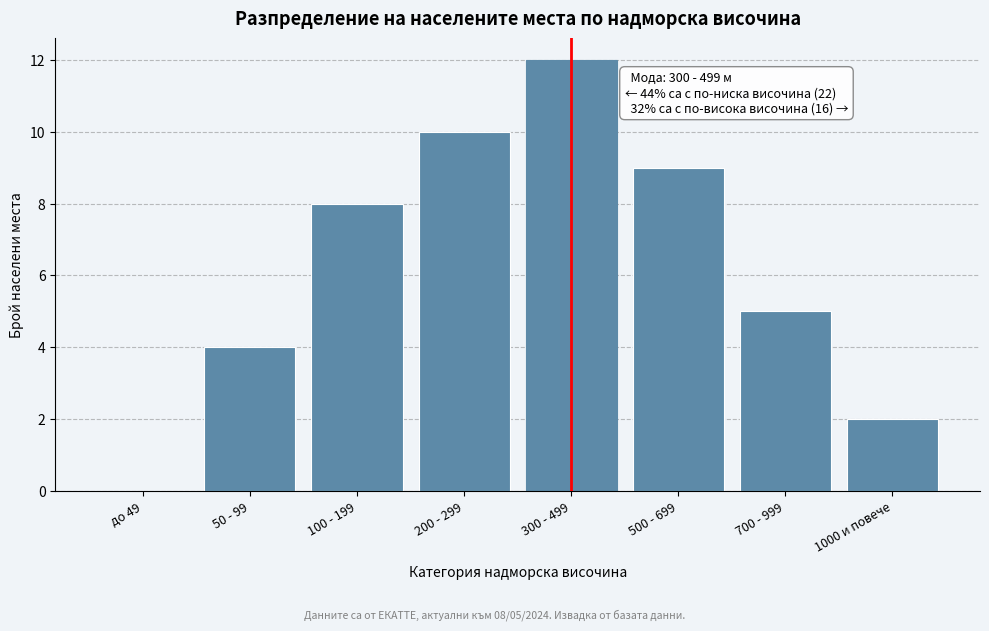

Reading left to right, extract all data points from this chart.

до 49=0	50 - 99=4	100 - 199=8	200 - 299=10	300 - 499=12	500 - 699=9	700 - 999=5	1000 и повече=2